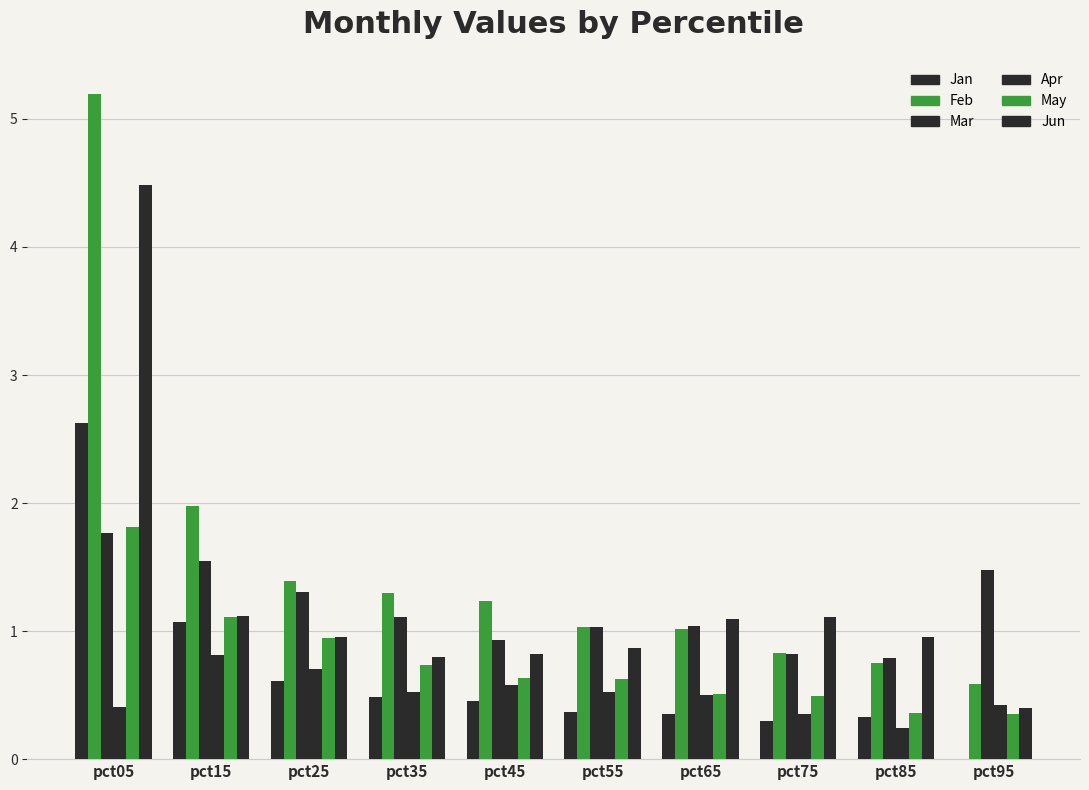

At pct05, list the series in order from smallest to largest.

Apr, Mar, May, Jan, Jun, Feb